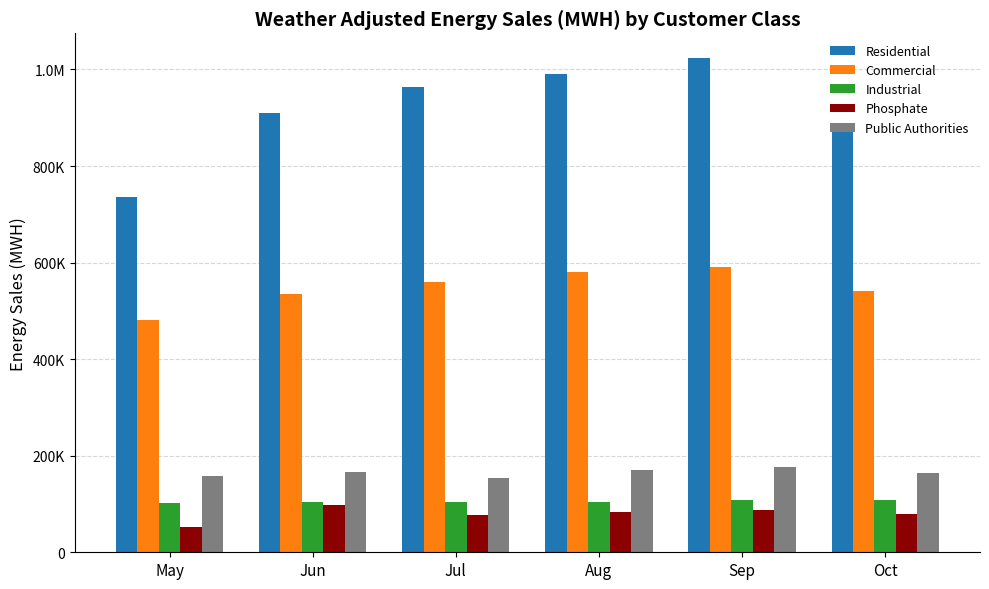

Which label corresponds to the smallest value in the chart?

May